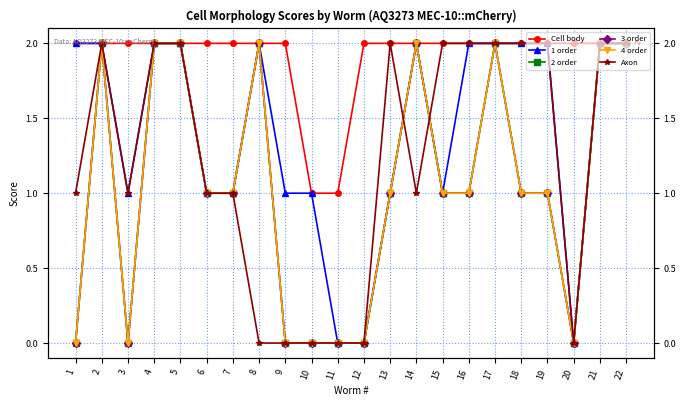

Reading left to right, transcribe all the data shown in this chart.

Cell body: 2	2	2	2	2	2	2	2	2	1	1	2	2	2	2	2	2	2	2	2	2	2
1 order: 2	2	1	2	2	1	1	2	1	1	0	0	1	2	1	2	2	2	2	0	2	2
2 order: 0	2	0	2	2	1	1	2	0	0	0	0	1	2	1	1	2	1	1	0	2	2
3 order: 0	2	0	2	2	1	1	2	0	0	0	0	1	2	1	1	2	1	1	0	2	2
4 order: 0	2	0	2	2	1	1	2	0	0	0	0	1	2	1	1	2	1	1	0	2	2
Axon: 1	2	1	2	2	1	1	0	0	0	0	0	2	1	2	2	2	2	2	0	2	2